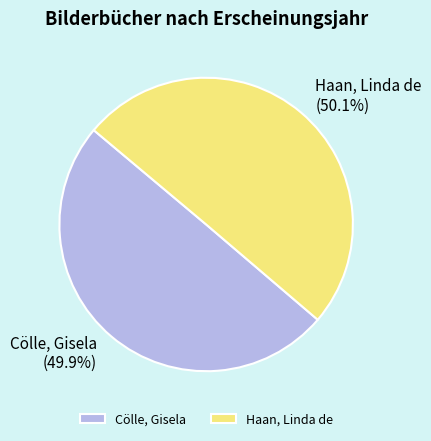

What is the ratio of the value at Cölle, Gisela to the value at Haan, Linda de?

1.0